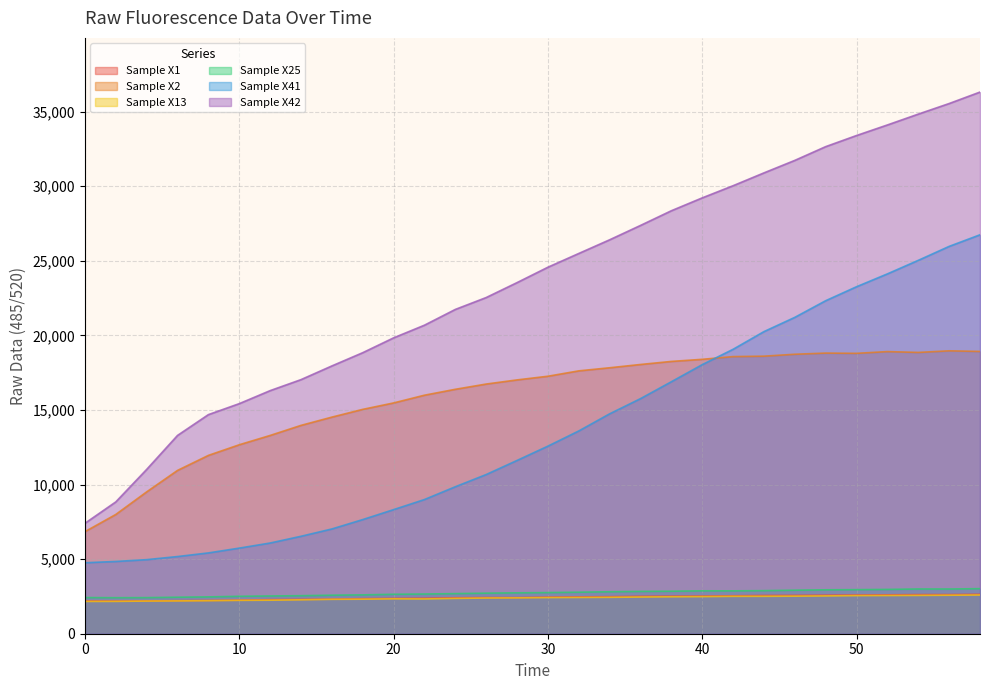

Reading left to right, list all the values displayed in this chart.

Sample X1: 2194	2186	2199	2216	2229	2249	2285	2302	2318	2351	2370	2379	2410	2425	2421	2454	2472	2484	2509	2517	2525	2544	2564	2569	2582	2595	2608	2624	2625	2643
Sample X2: 6842	7996	9509	10949	11956	12669	13293	13968	14522	15042	15473	15992	16388	16740	17018	17264	17624	17832	18052	18257	18398	18581	18609	18738	18816	18799	18916	18860	18968	18926
Sample X13: 2165	2168	2189	2199	2214	2237	2248	2274	2306	2316	2338	2330	2368	2394	2403	2422	2431	2440	2460	2476	2487	2507	2508	2518	2534	2556	2562	2569	2581	2596
Sample X25: 2424	2415	2420	2448	2469	2509	2530	2550	2582	2604	2645	2661	2689	2720	2742	2758	2784	2814	2837	2849	2877	2874	2888	2918	2944	2955	2971	3000	2998	3022
Sample X41: 4759	4845	4966	5175	5418	5740	6082	6533	7024	7653	8320	8997	9854	10673	11618	12577	13595	14744	15762	16895	18041	19070	20256	21212	22328	23265	24127	25034	25970	26748
Sample X42: 7402	8838	11015	13295	14690	15426	16298	17036	17954	18842	19836	20686	21743	22540	23541	24573	25495	26412	27375	28360	29222	30038	30898	31736	32658	33404	34112	34839	35548	36317